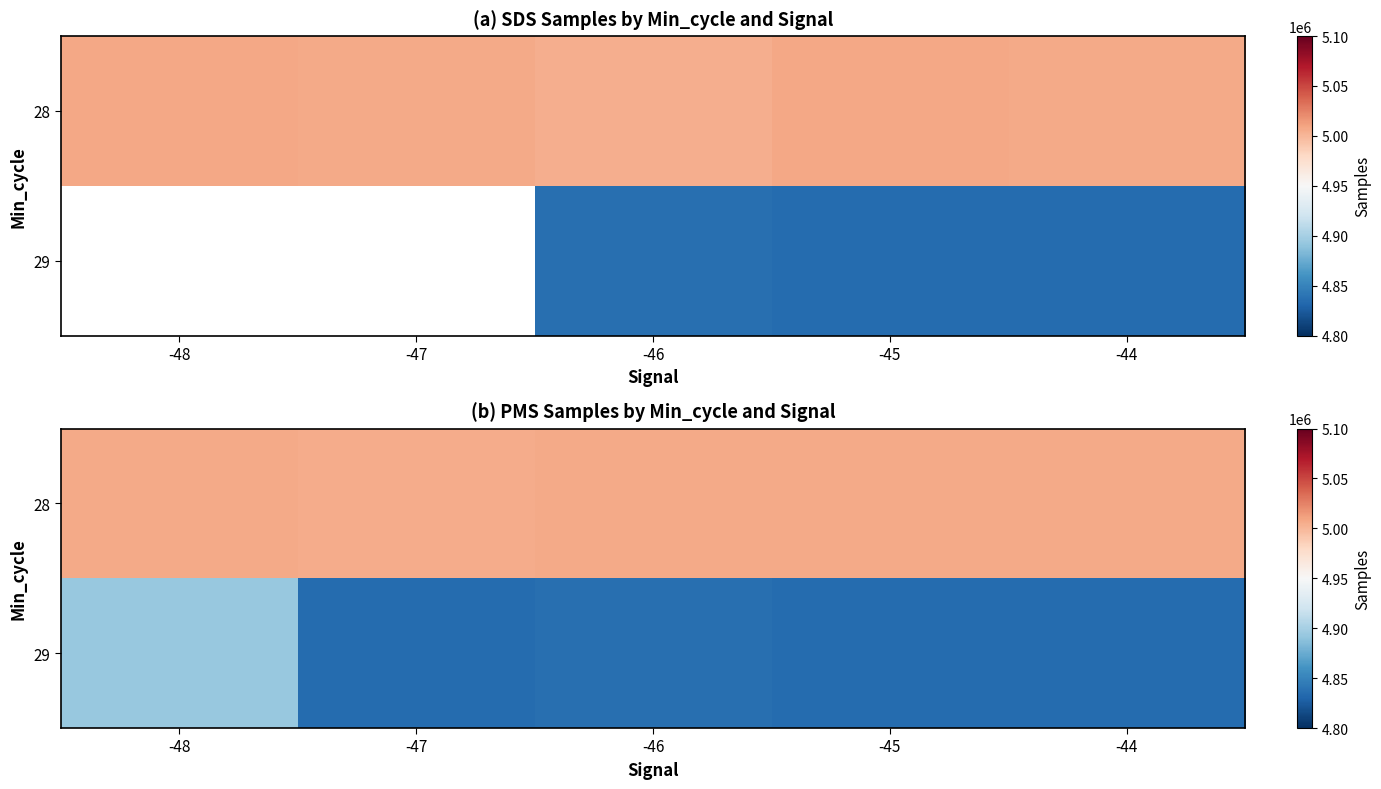

What is the difference between the 29 values at -46 and -44?

3291